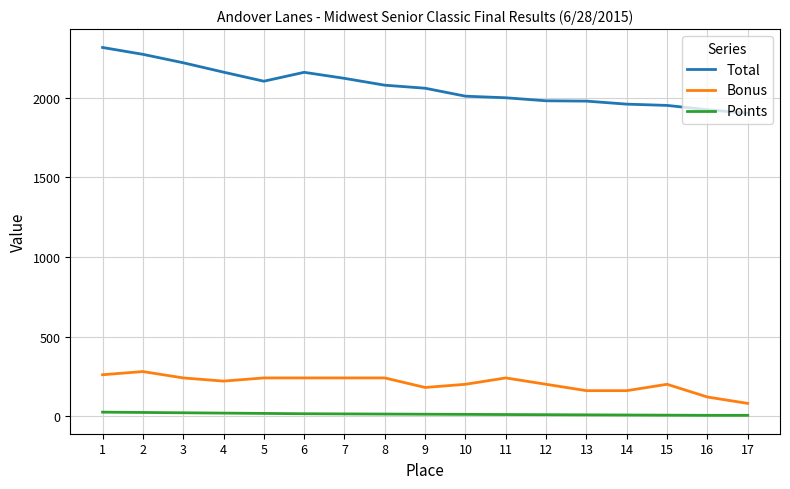

Which series has the largest range (max minus min)?

Total